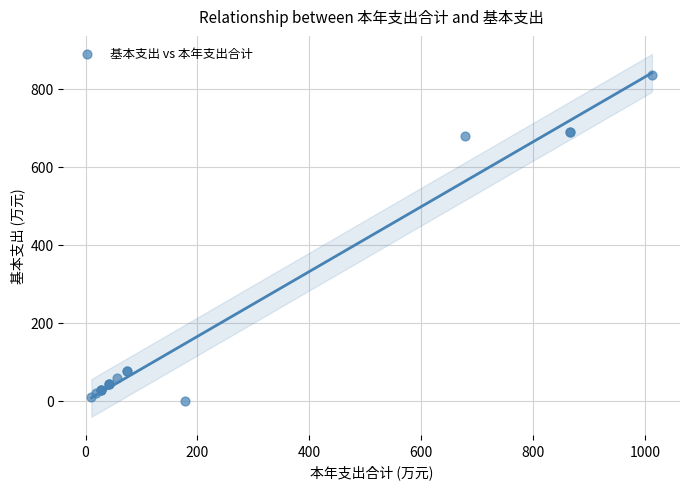

What Y value in the scatter plot is closest to 417?

679.0